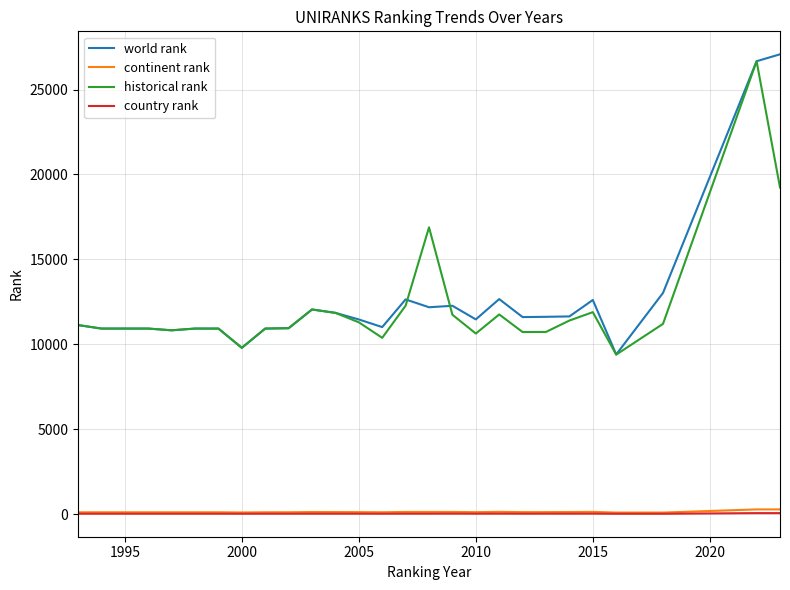

What is the greatest value displayed?

27078.0